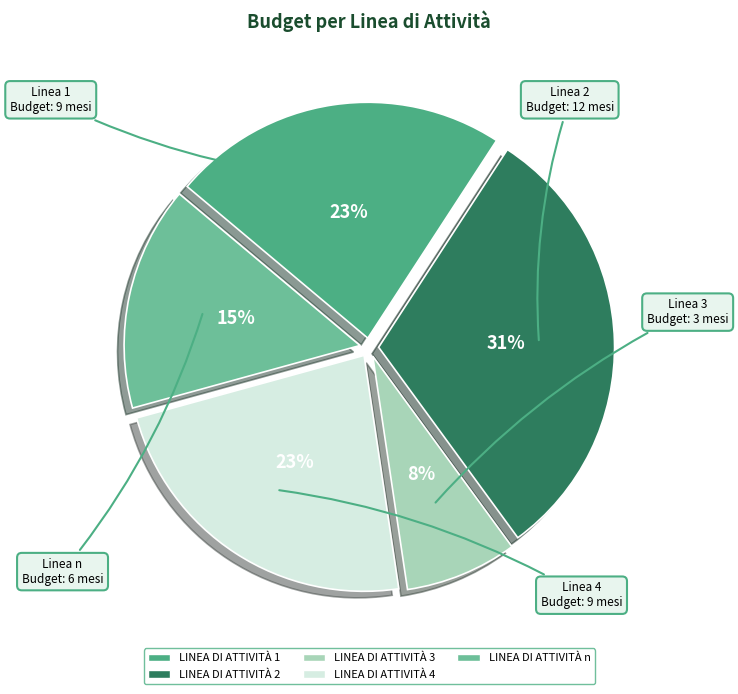

To the nearest percent, what percentage of the pie is LINEA DI ATTIVITÀ 2?

31%